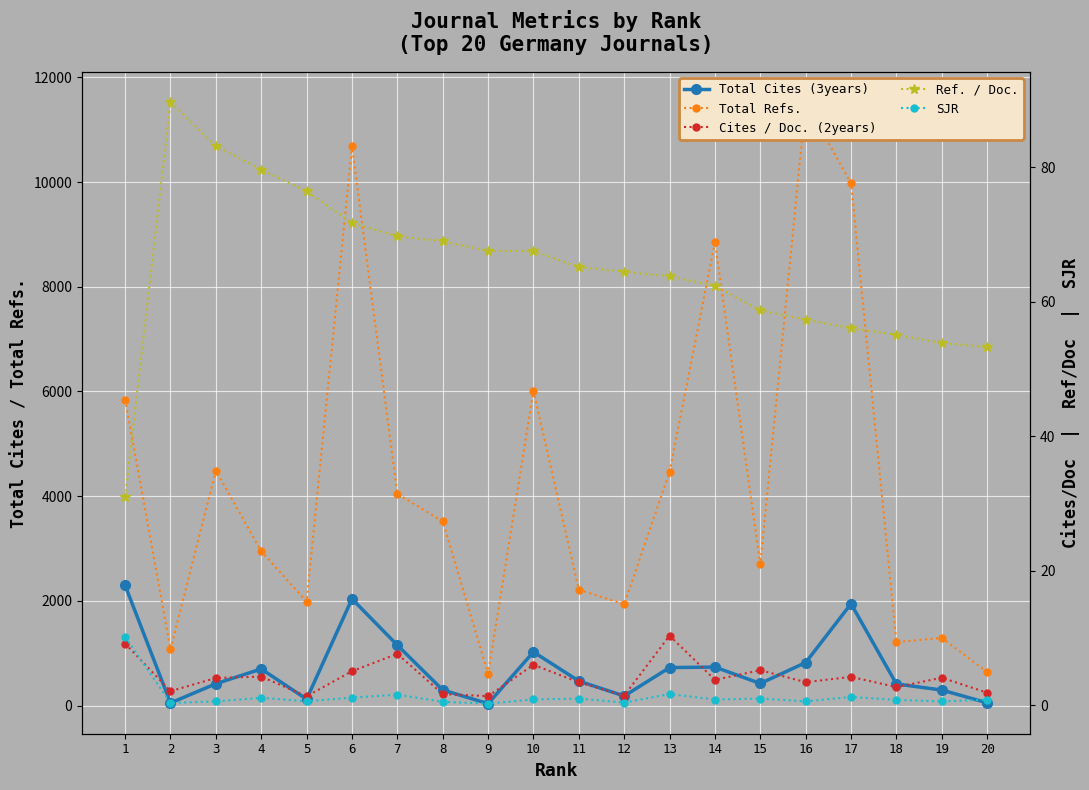

What is the sum of all Ref. / Doc. values?

1295.5